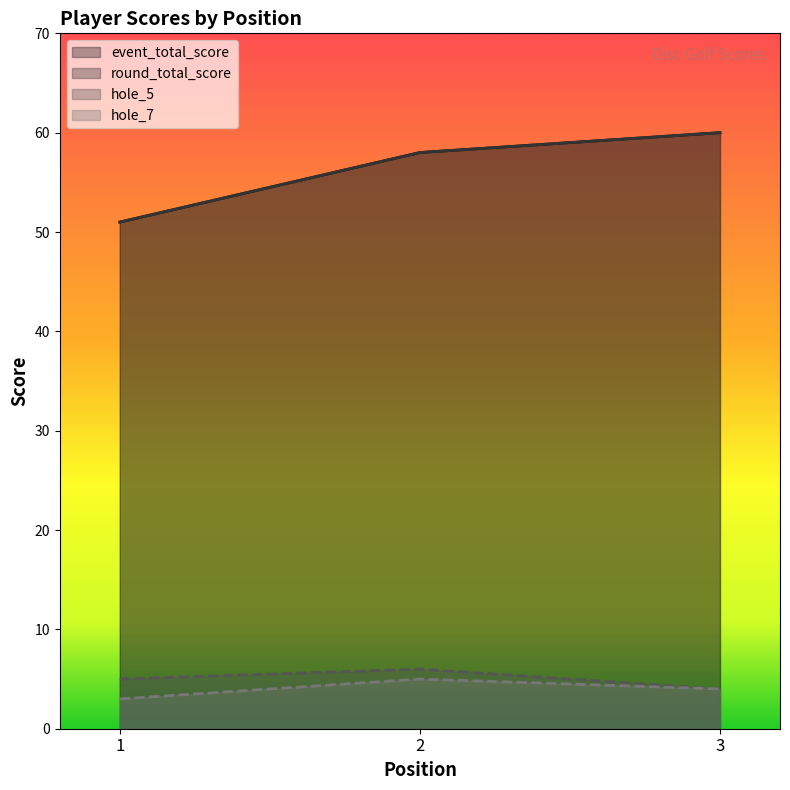

Does the chart display data point markers on the line(s)?

No